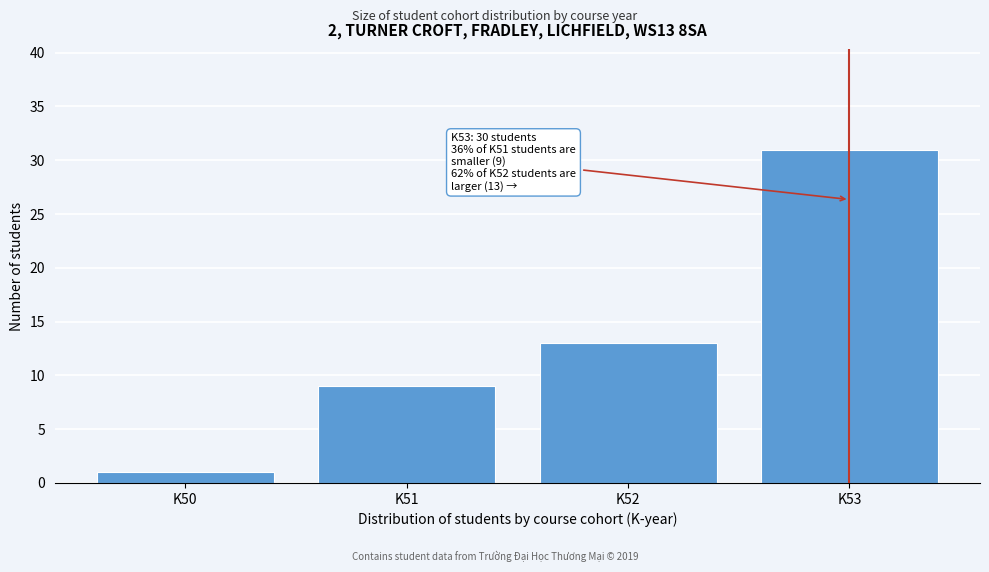

Reading right to left, extract all data points from this chart.

K53=31	K52=13	K51=9	K50=1